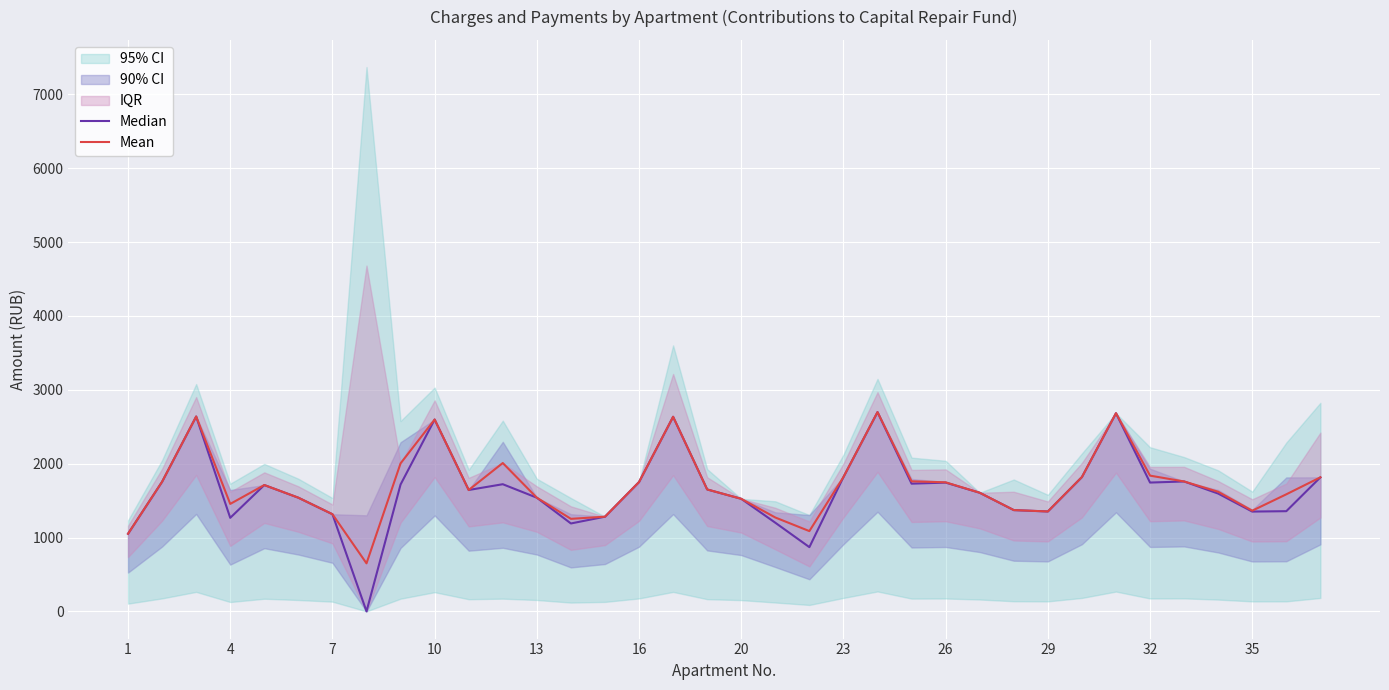

True or false: Median has more than 1 interior local peaks.

True